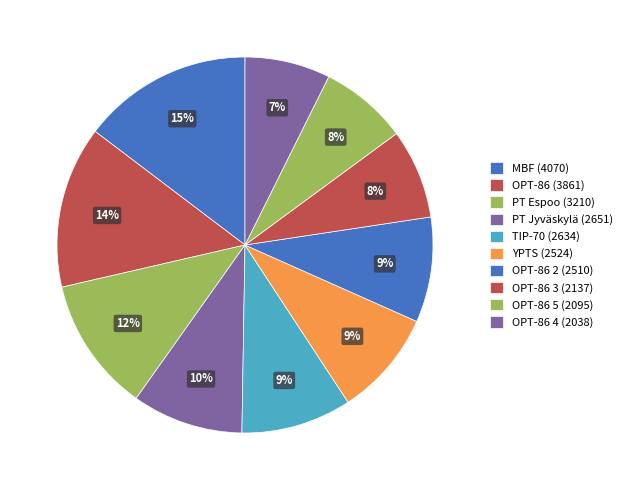

Rank the categories by value from lowest to highest.

OPT-86 4, OPT-86 5, OPT-86 3, OPT-86 2, YPTS, TIP-70, PT Jyväskylä, PT Espoo, OPT-86, MBF